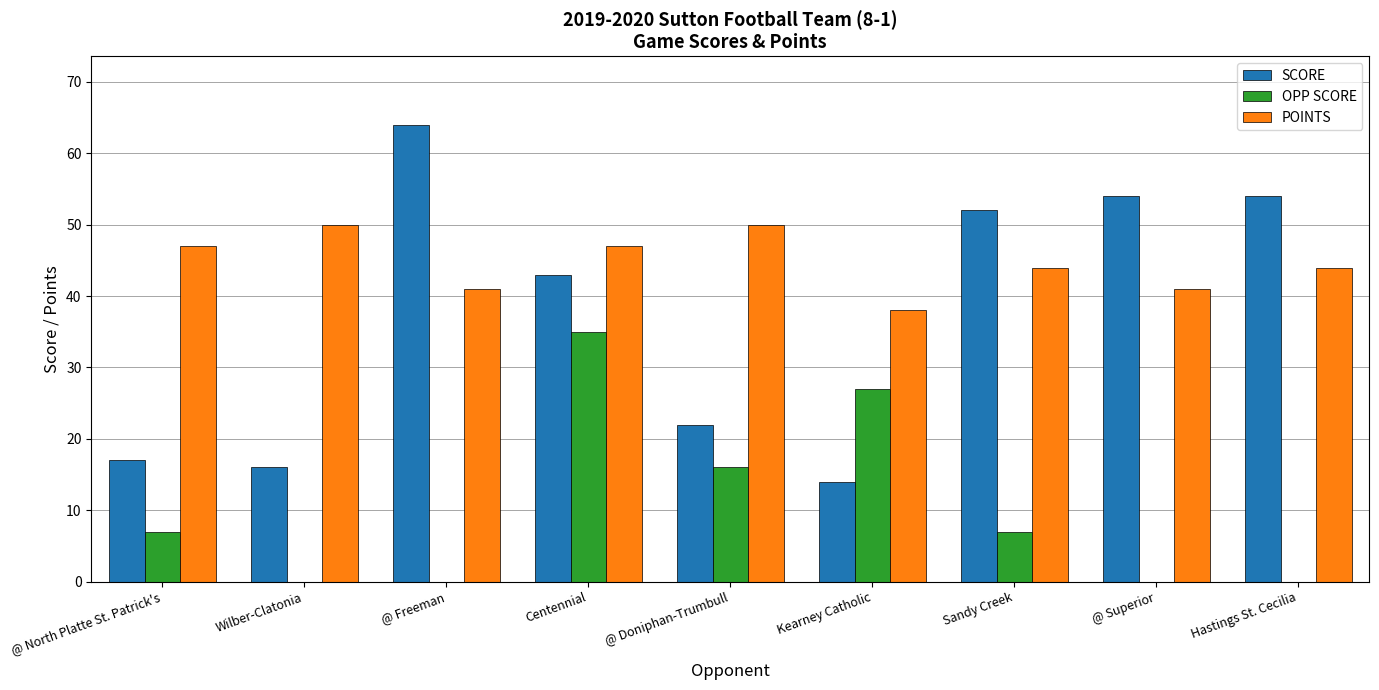

How many categories are shown in the chart?

9